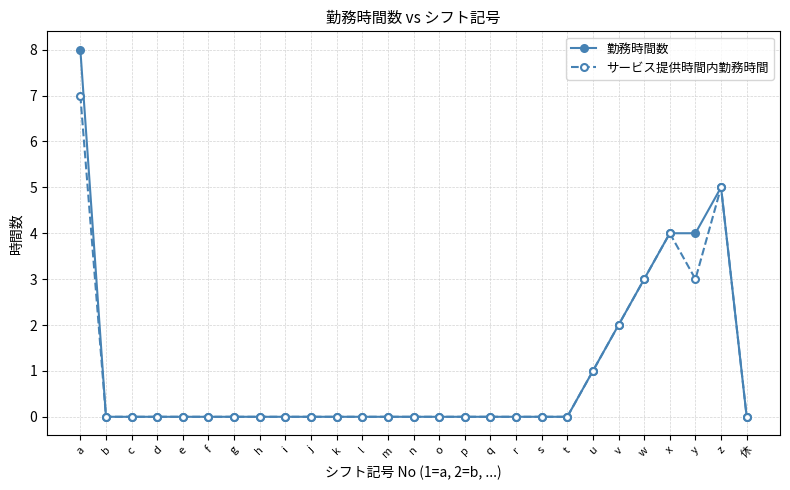

At which category is the sum across all series the highest?

a